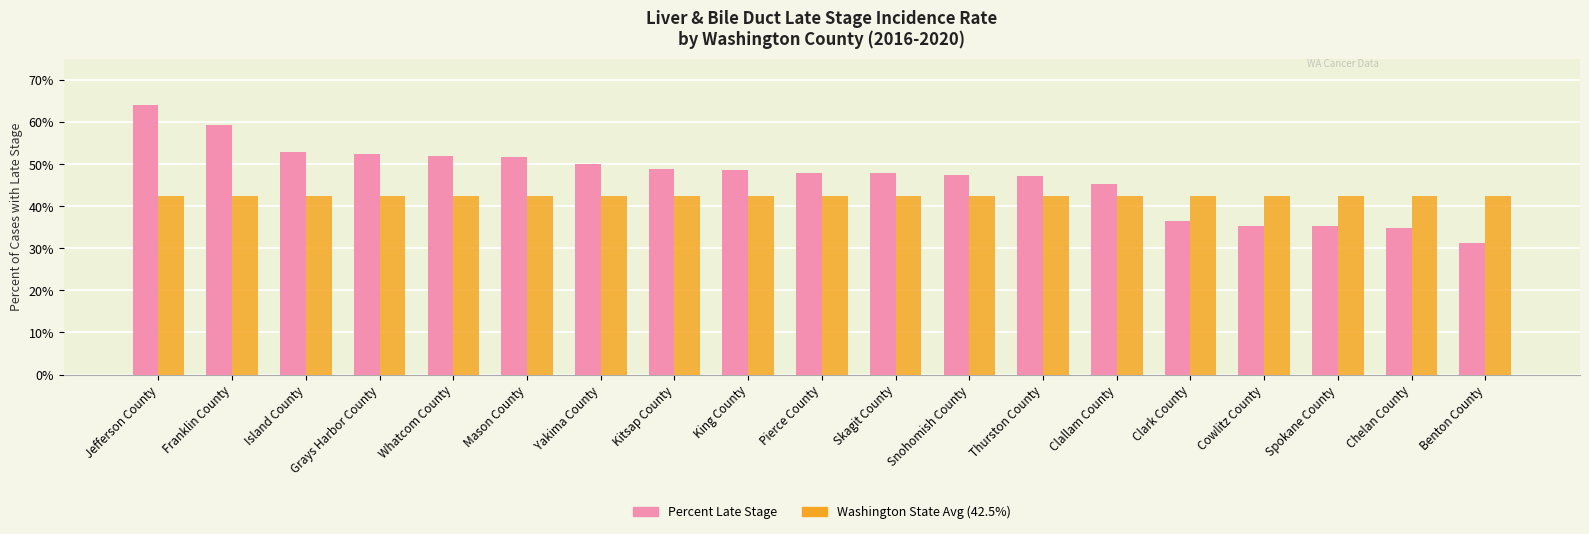

What is the difference between the Percent Late Stage values at Mason County and Yakima County?

1.6